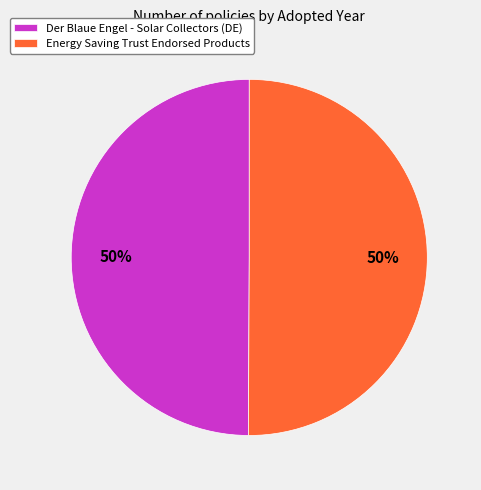

To the nearest percent, what percentage of the pie is Energy Saving Trust Endorsed Products?

50%